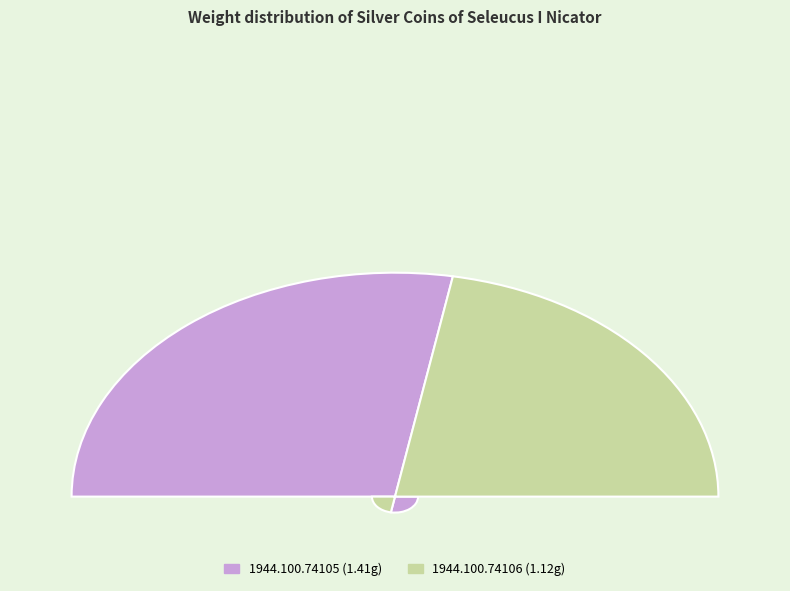

Do 1944.100.74105 and 1944.100.74106 together represent more than half of the pie?

Yes